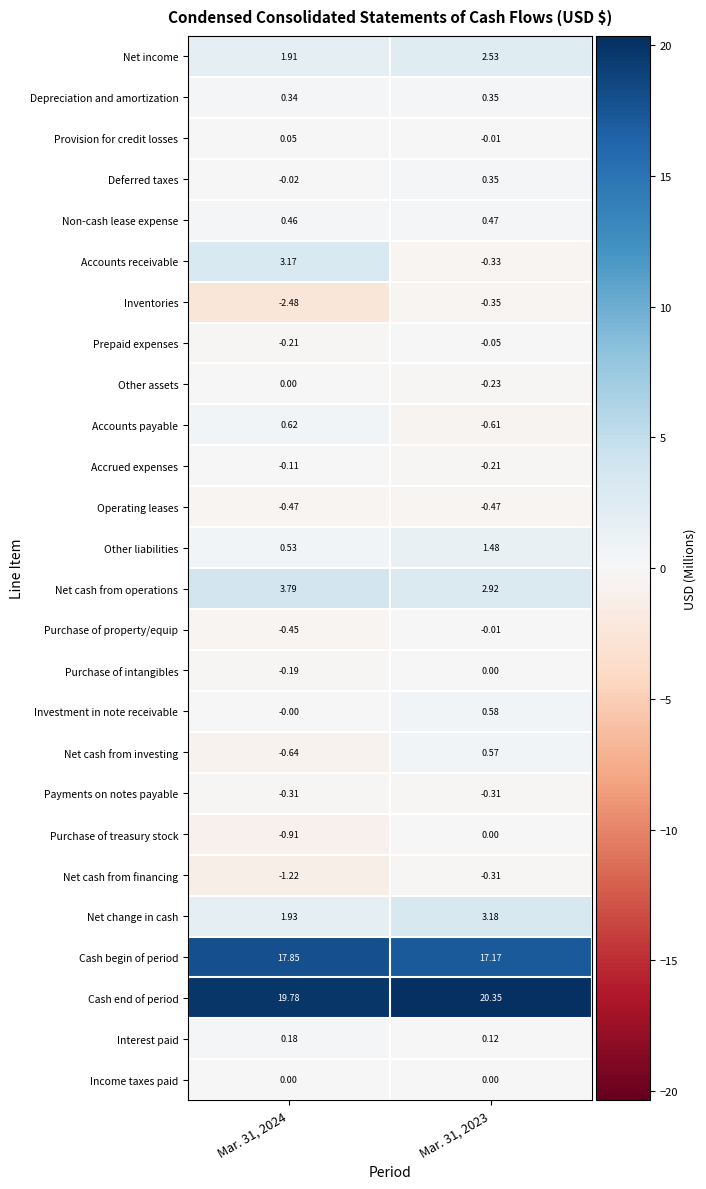

Is the value of Net income at Mar. 31, 2023 greater than the value of Investment in note receivable at Mar. 31, 2023?

Yes